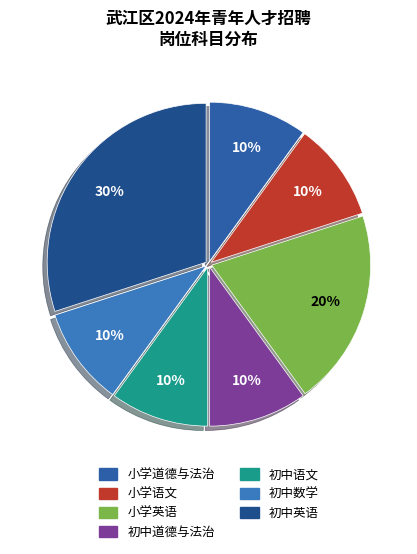

To the nearest percent, what percentage of the pie is 初中数学?

10%